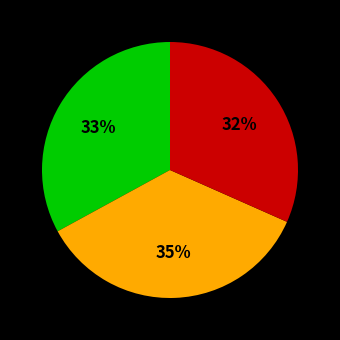

Is there any slice that represents more than half of the pie?

No